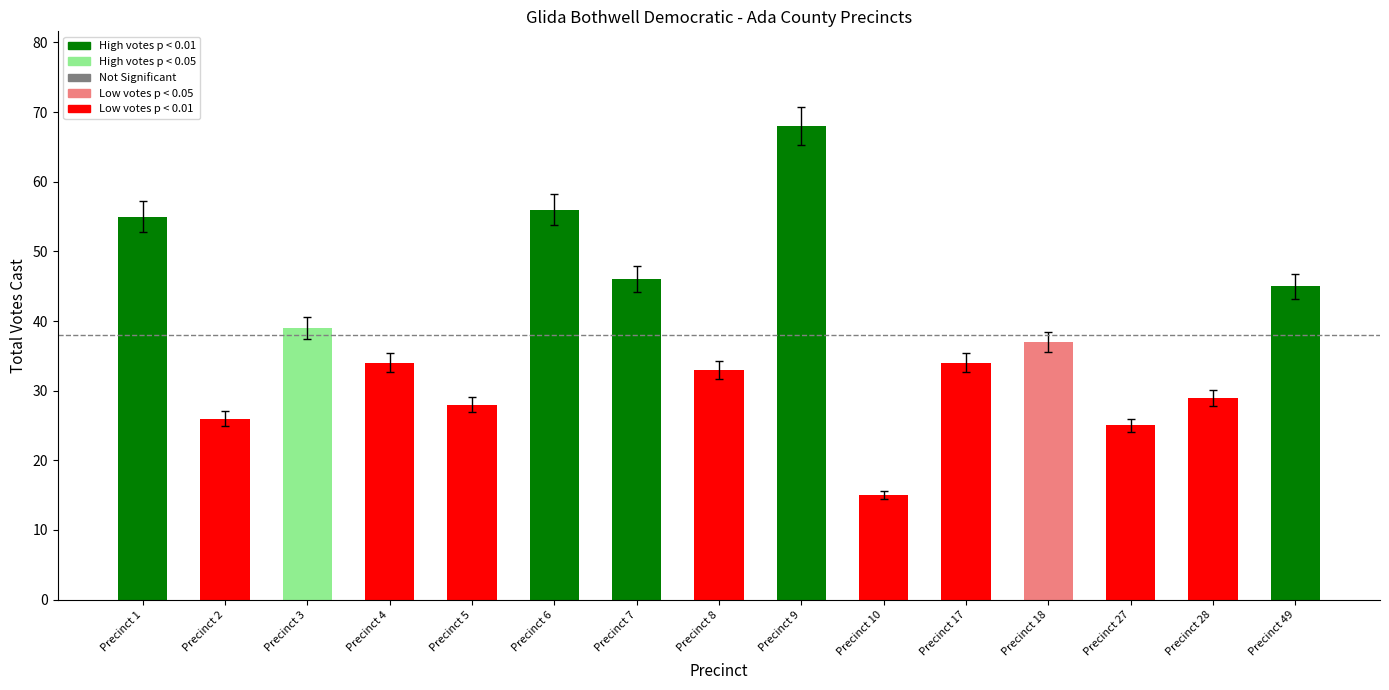

Reading left to right, what are all the values shown in this chart?

Precinct 1=55	Precinct 2=26	Precinct 3=39	Precinct 4=34	Precinct 5=28	Precinct 6=56	Precinct 7=46	Precinct 8=33	Precinct 9=68	Precinct 10=15	Precinct 17=34	Precinct 18=37	Precinct 27=25	Precinct 28=29	Precinct 49=45